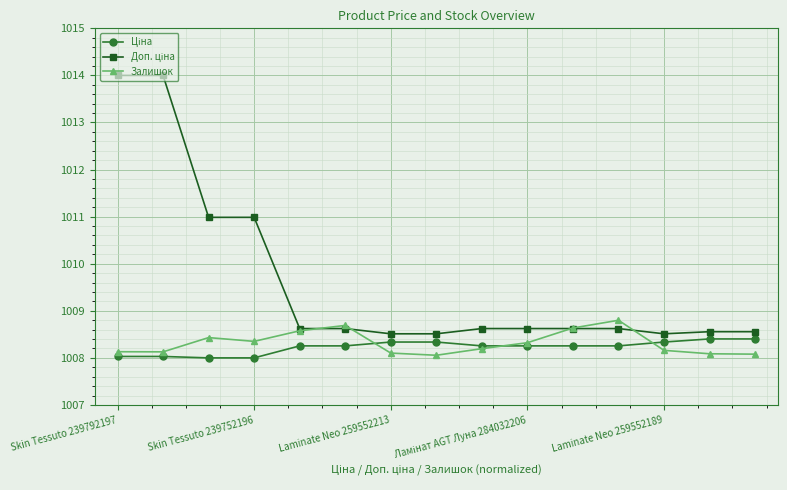

Count the number of categories in the chart.

15